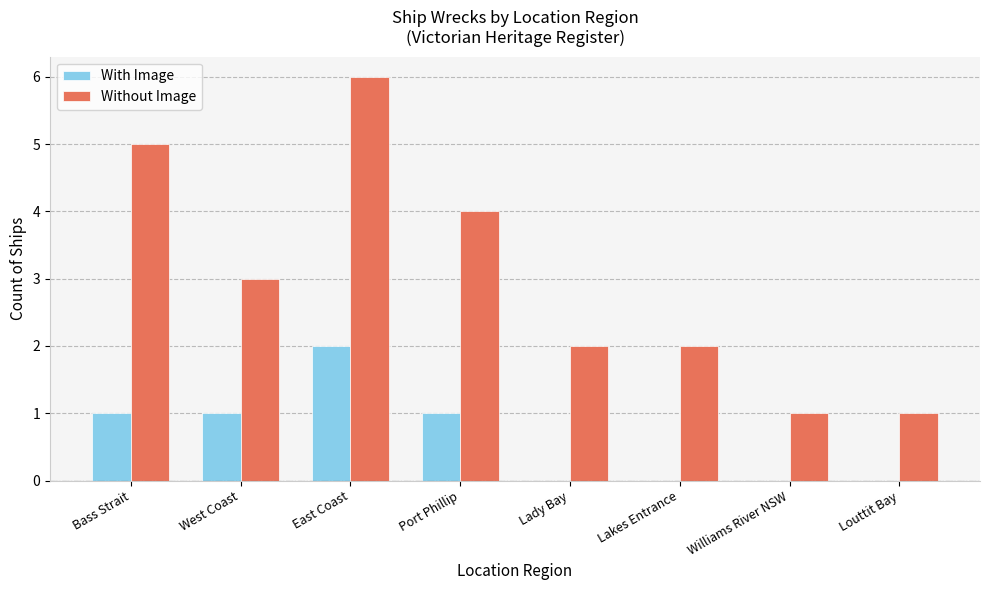

What is the sum of all Without Image values?

24